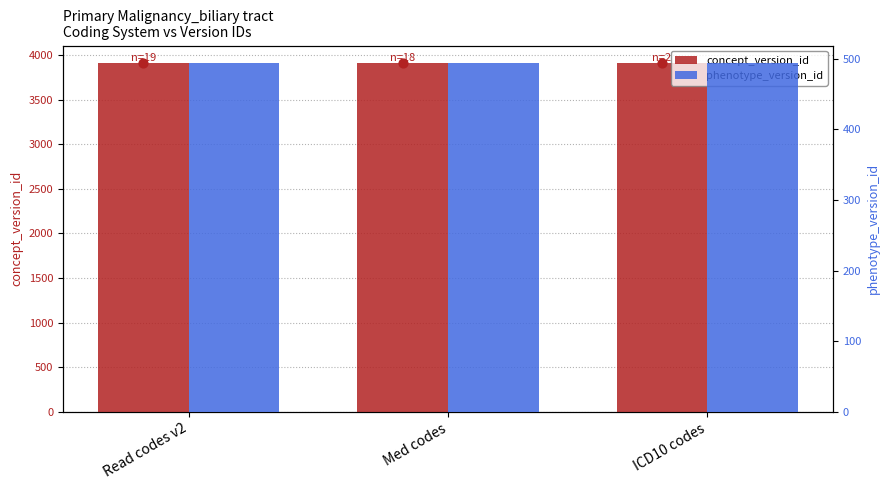

What is the total value across all series at Read codes v2?

4403